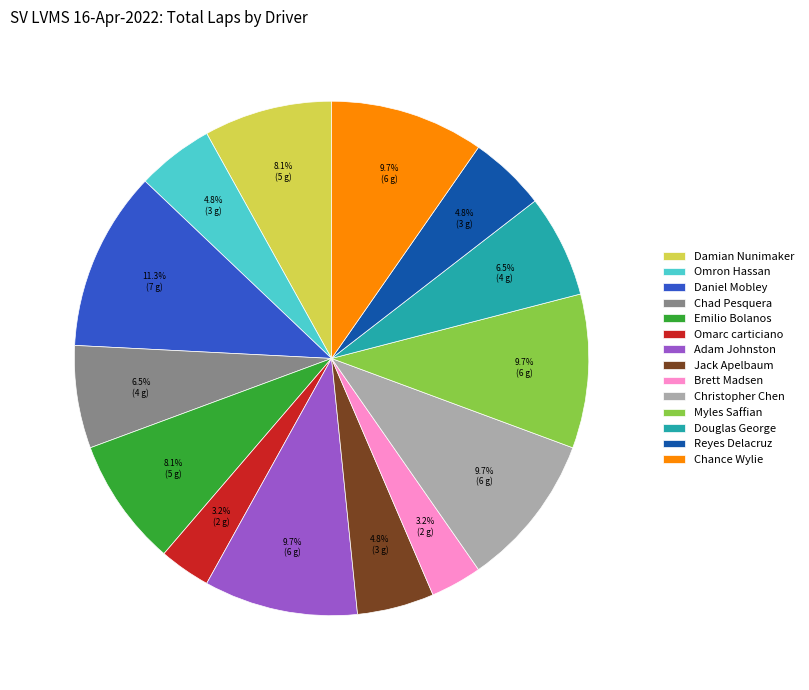

What portion of the pie excludes Omron Hassan?

95.2%